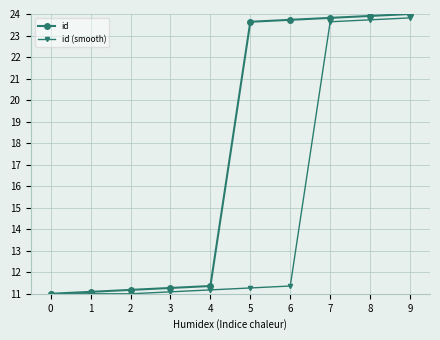

What is the spread (max minus min) of values at 6?

12.4